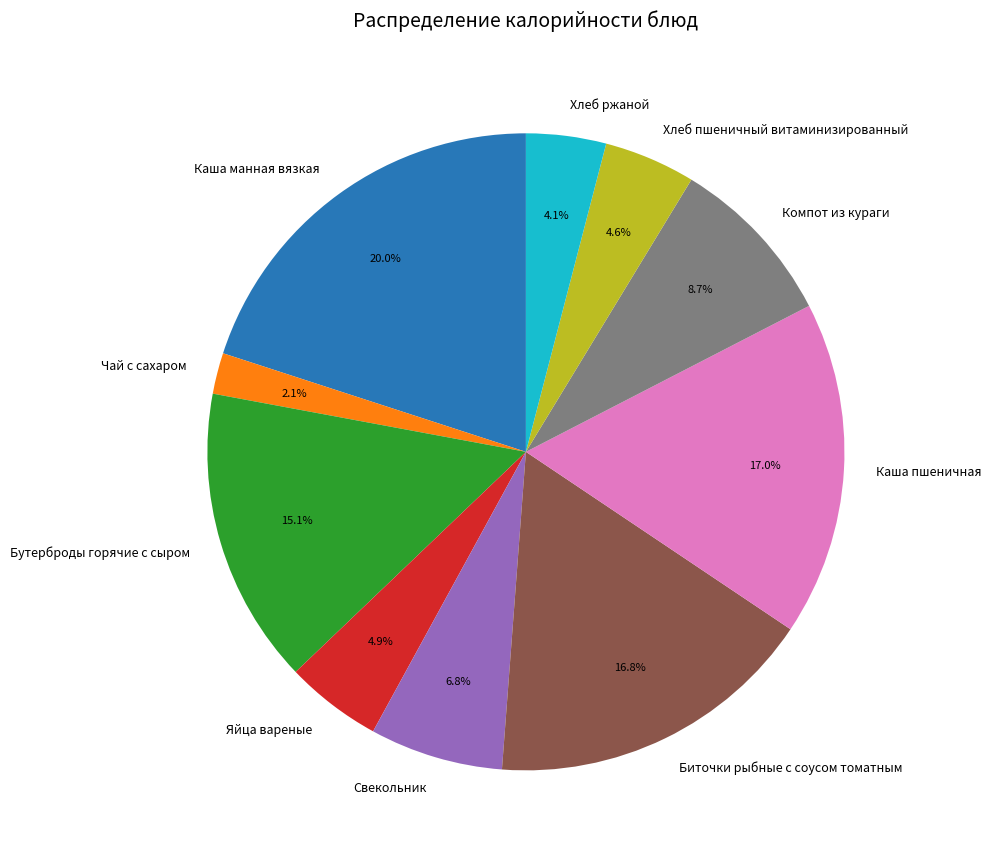

Which slice is the smallest?

Чай с сахаром